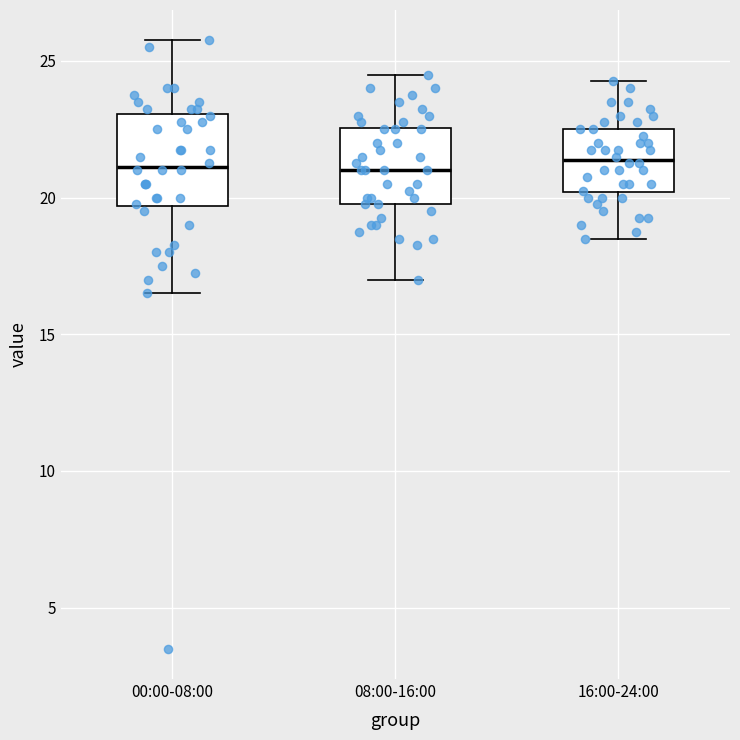

Which box is the tallest, from its lower edge to its upper edge?

00:00-08:00